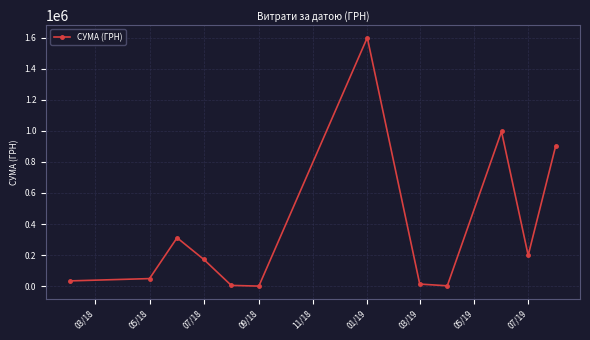

What is the sum of all values?

4289231.6